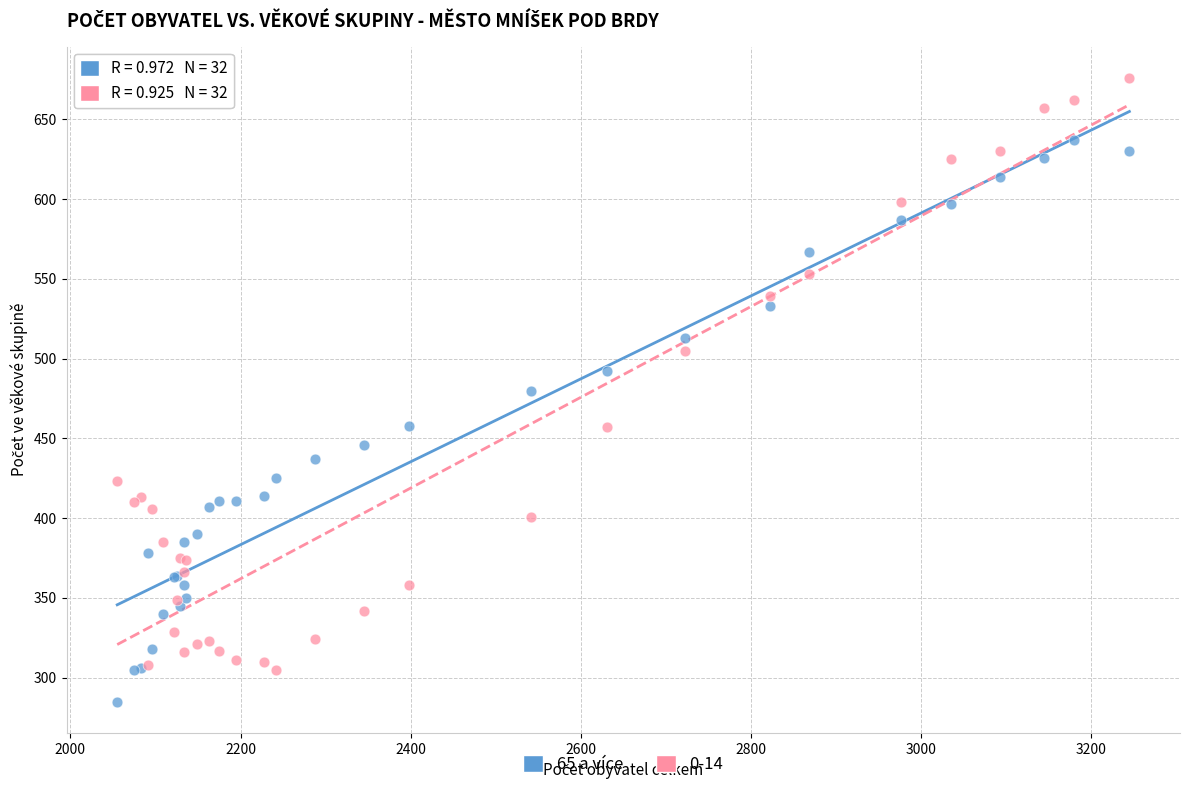

What is the X range (max minus min) for the scatter plot?

1190